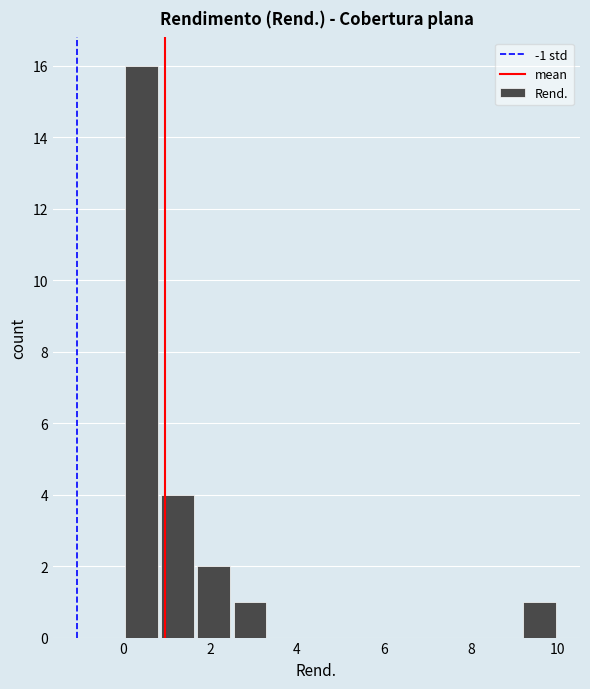

Which range on the x-axis has the tallest bar?

0.0 to 0.8